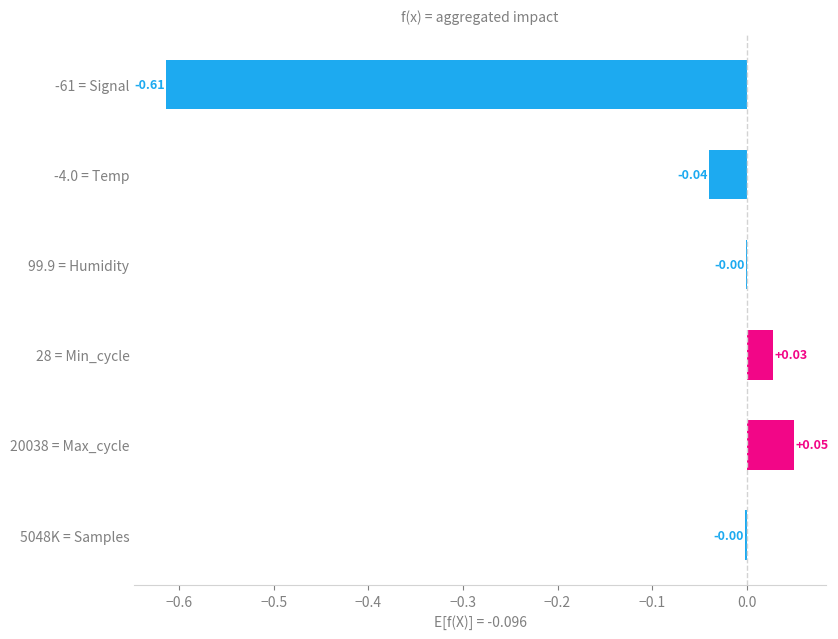

Between -4.0 = Temp and -61 = Signal, which is larger?

-4.0 = Temp